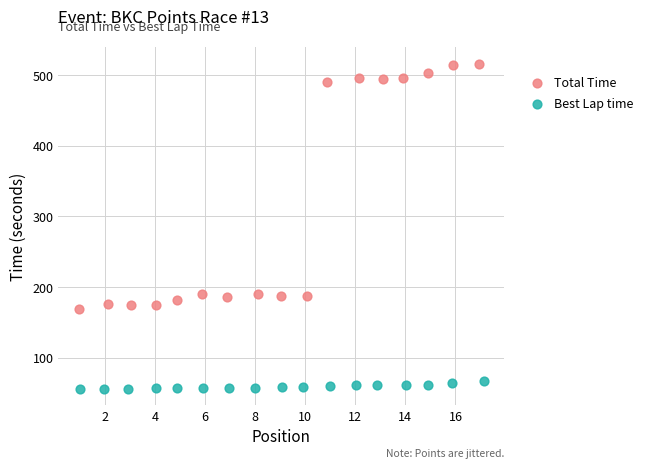

What are all the series names shown in the legend?

Total Time, Best Lap time